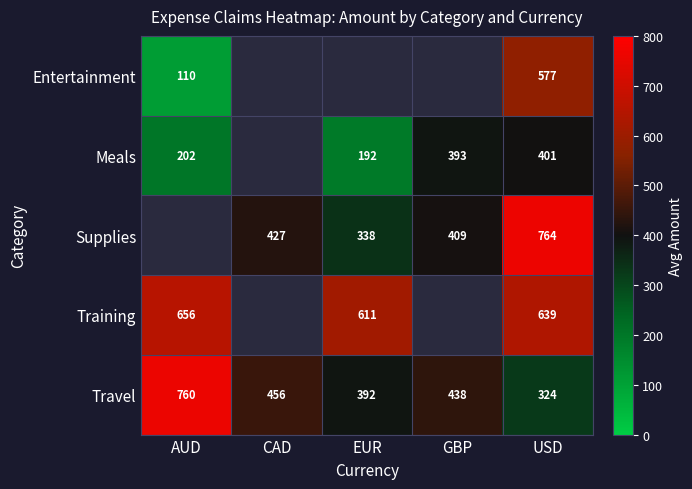

Is the value of Entertainment at USD greater than the value of Supplies at EUR?

Yes